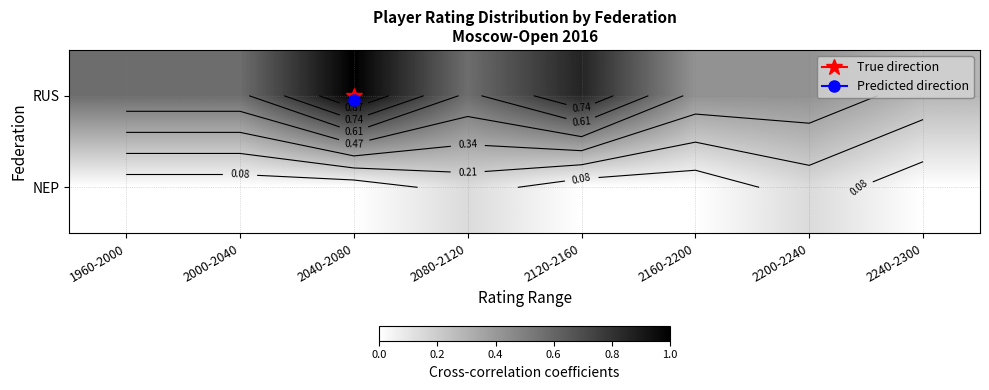

What is the difference between the maximum and minimum values in the RUS series?

0.7